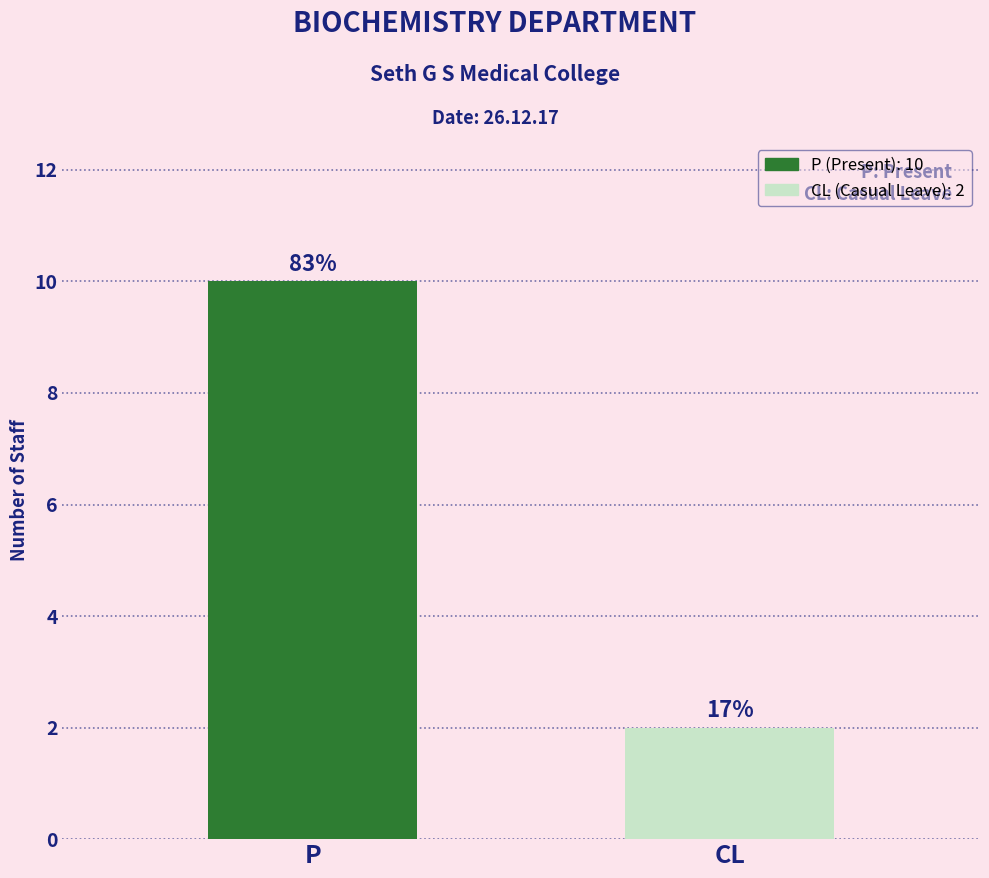

What value does the data have at CL?

2